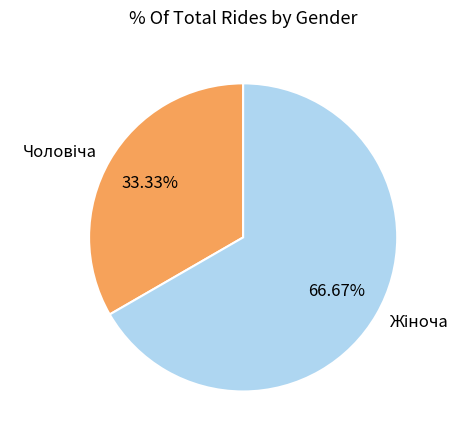

Is there a majority slice in this chart?

Yes